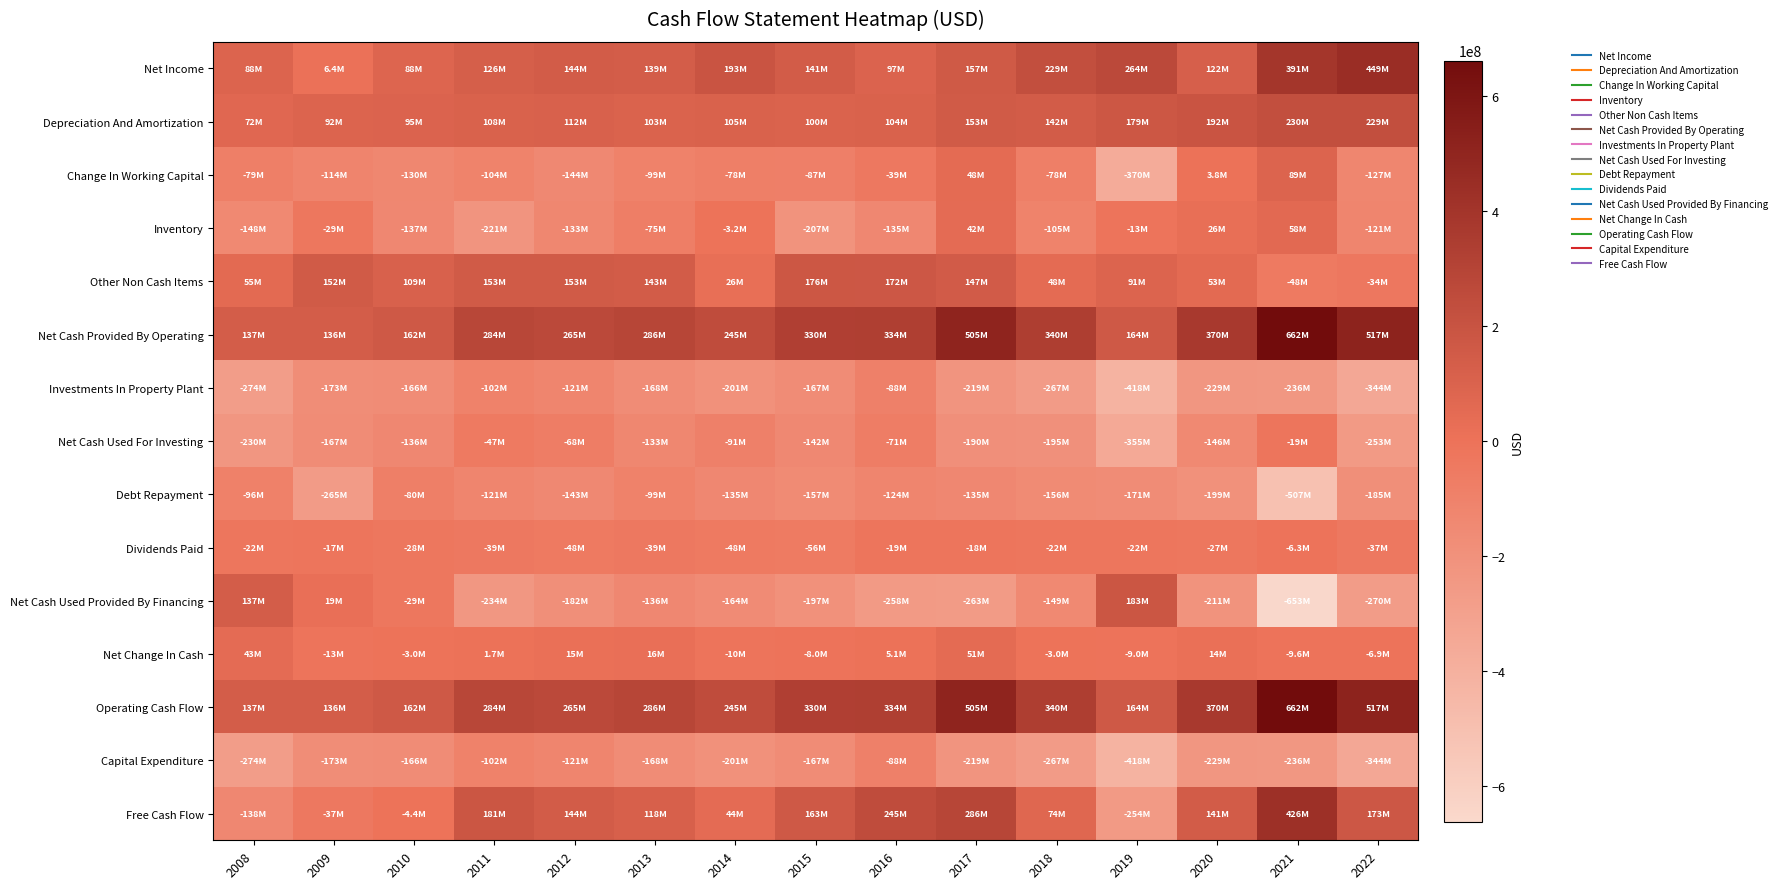

How many series are shown in this chart?

15